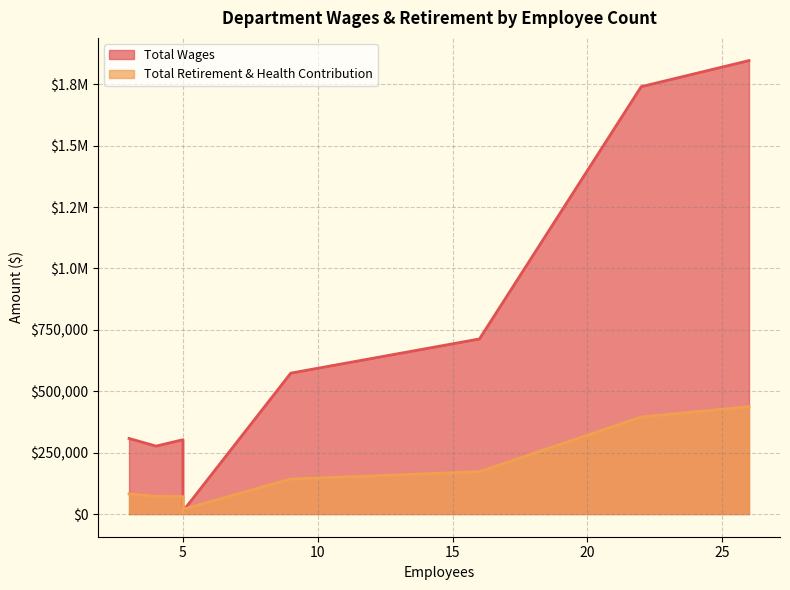

At how many categories does at least one series exceed 628088?

3